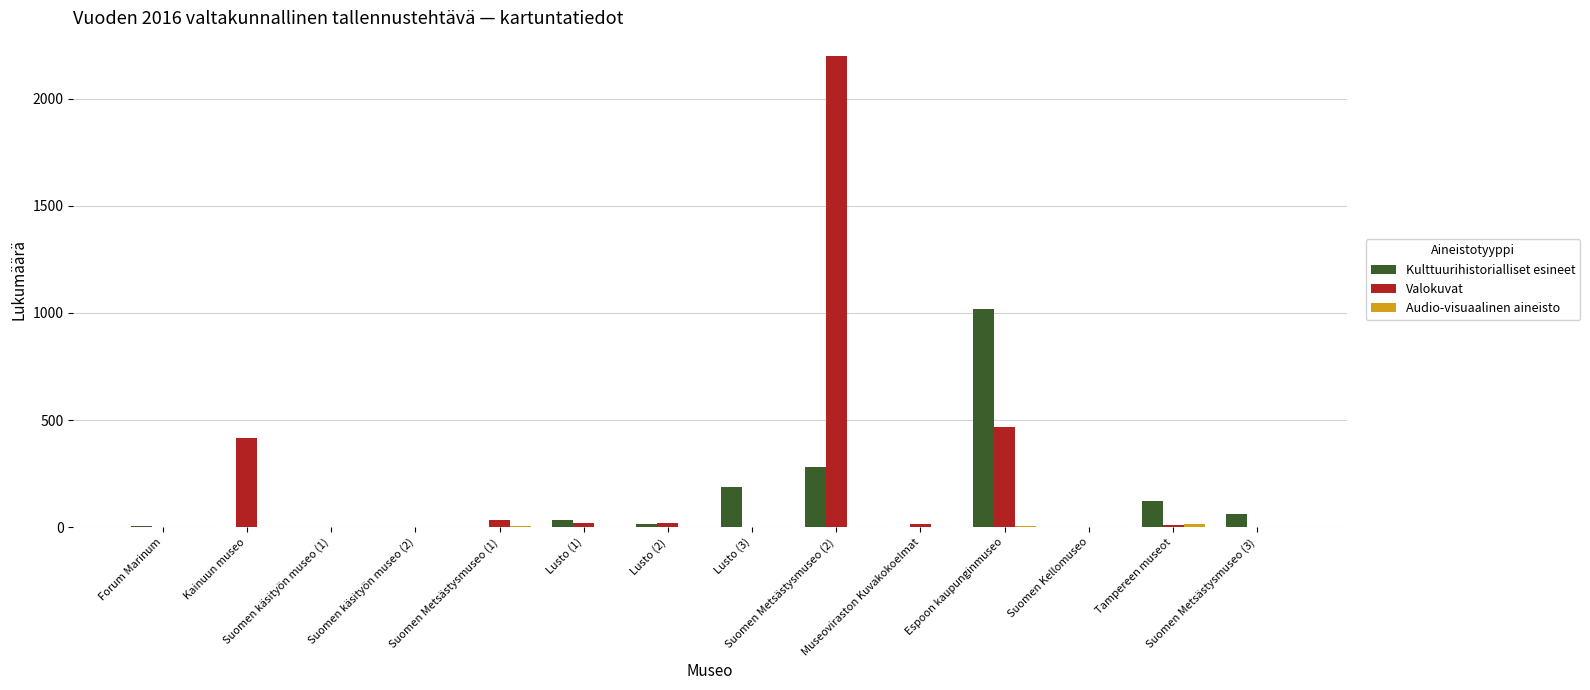

Which series has the largest total across all categories?

Valokuvat